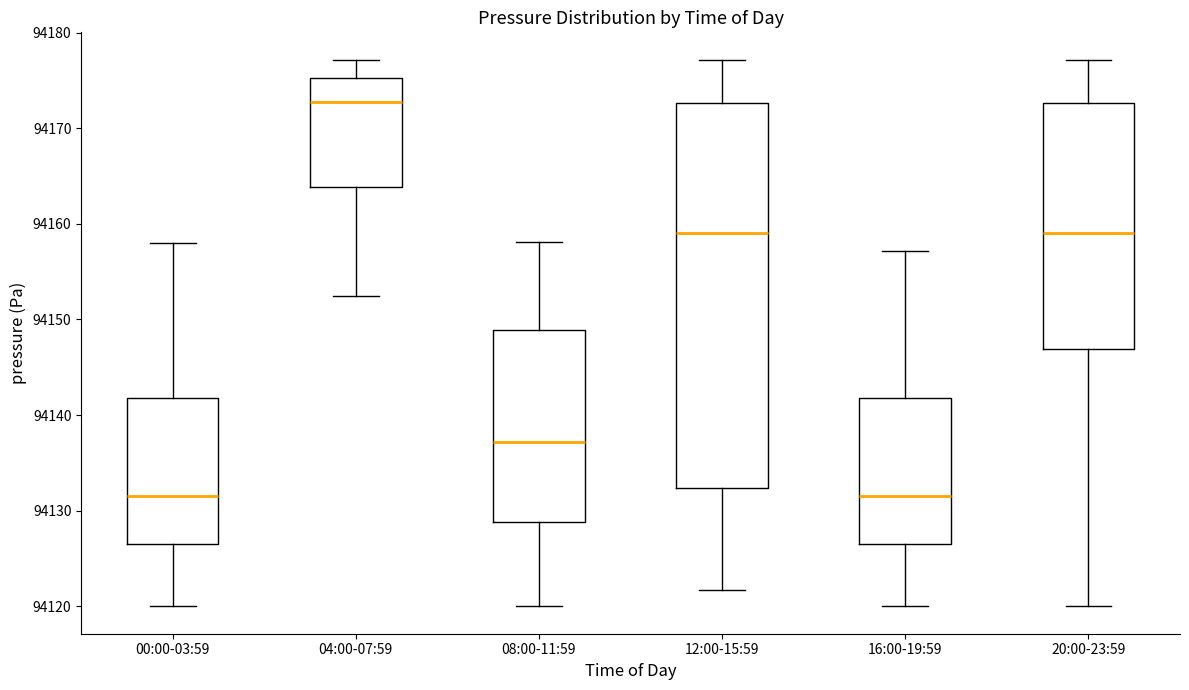

Reading left to right, transcribe this box plot: for each box, give where its median line is, the range the box spans, and where its two whiskers end, as read against the y-axis. The values are not printed on the chart, so give them approximately, as read against the axis.

00:00-03:59: median 94132, box 94127 to 94142, whiskers 94120 to 94158
04:00-07:59: median 94173, box 94164 to 94175, whiskers 94152 to 94177
08:00-11:59: median 94137, box 94129 to 94149, whiskers 94120 to 94158
12:00-15:59: median 94159, box 94132 to 94173, whiskers 94122 to 94177
16:00-19:59: median 94132, box 94127 to 94142, whiskers 94120 to 94157
20:00-23:59: median 94159, box 94147 to 94173, whiskers 94120 to 94177